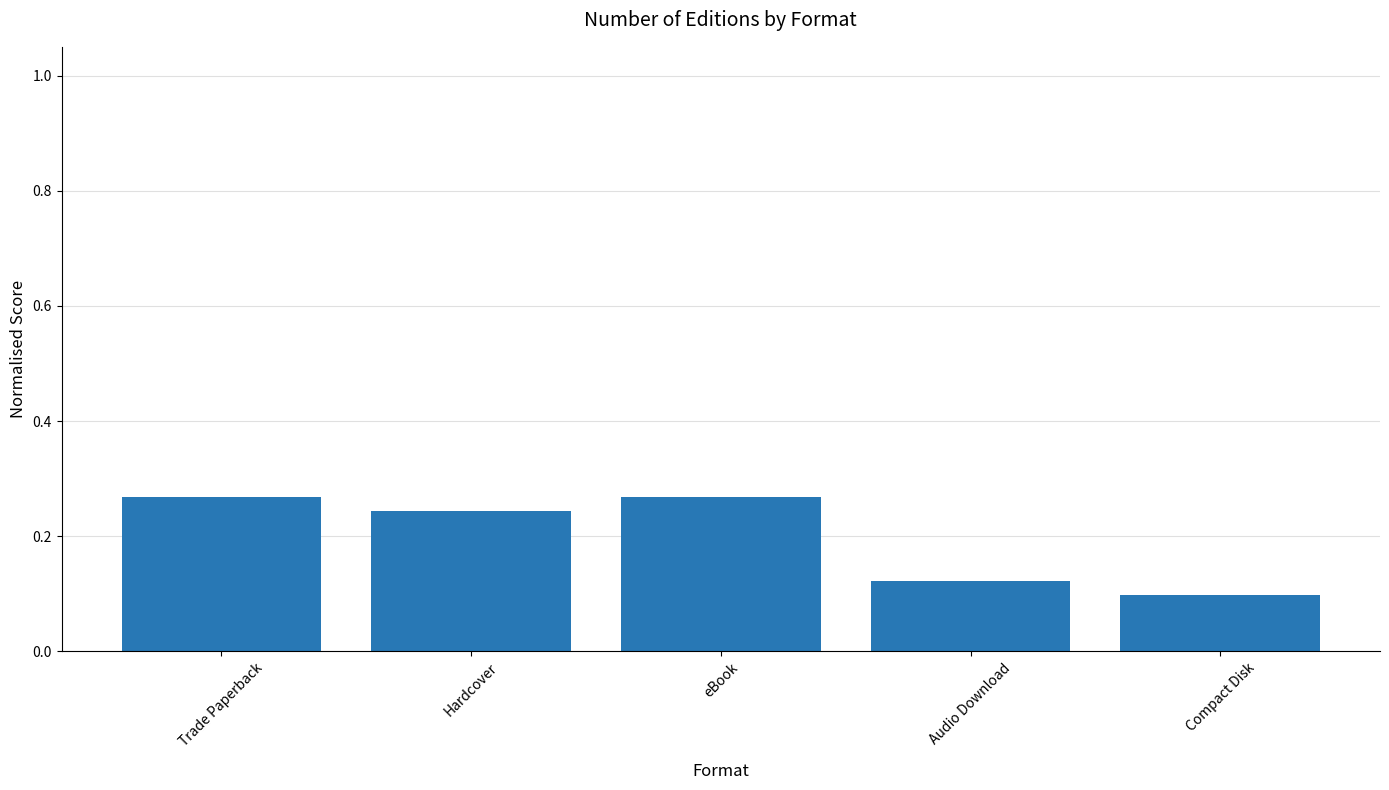

What is the label of the 1st bar from the right?

Compact Disk